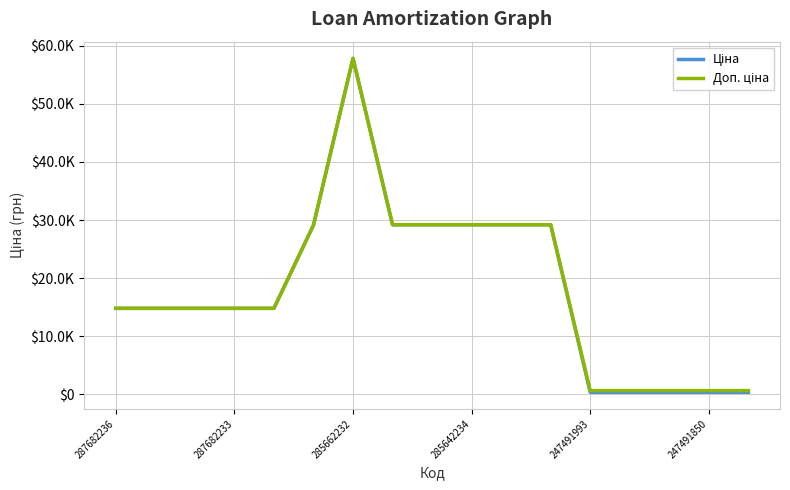

Does the chart have visible grid lines?

Yes